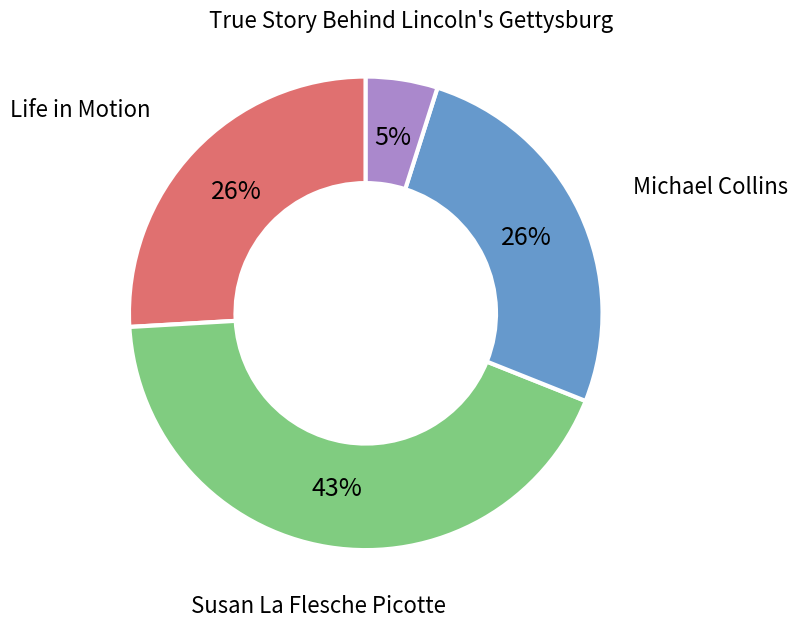

To the nearest percent, what is the average slice percentage?

25%